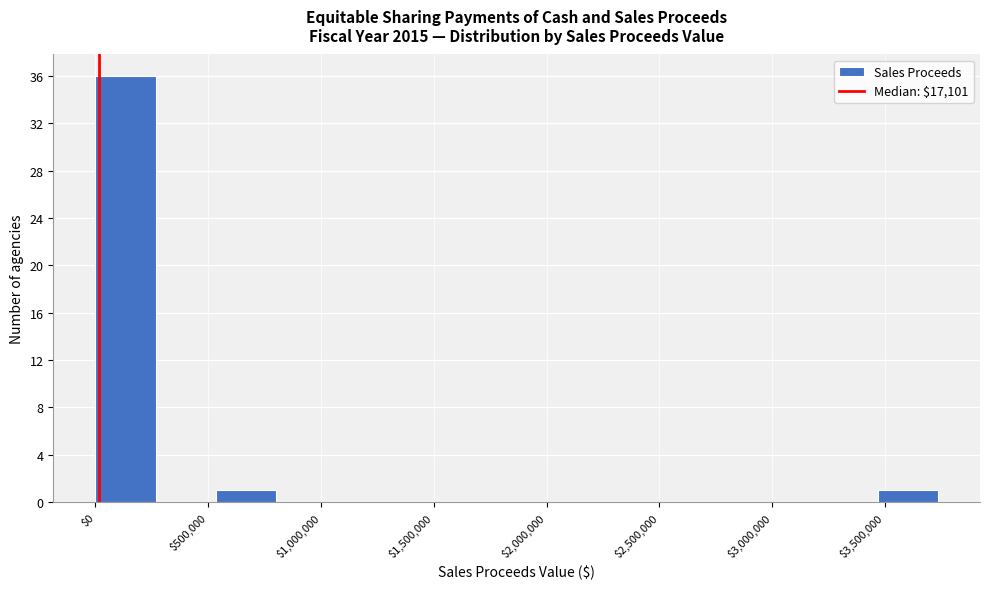

Reading left to right, transcribe this chart: for each bar, give the range it covers on the x-axis and its height. Neither the bar edges nor the heights are printed on the chart, so give them approximately, as read against the axes.

0 to 250000: 36
250000 to 550000: 0
550000 to 800000: 1
800000 to 1050000: 0
1050000 to 1350000: 0
1350000 to 1600000: 0
1600000 to 1850000: 0
1850000 to 2150000: 0
2150000 to 2400000: 0
2400000 to 2650000: 0
2650000 to 2950000: 0
2950000 to 3200000: 0
3200000 to 3450000: 0
3450000 to 3750000: 1